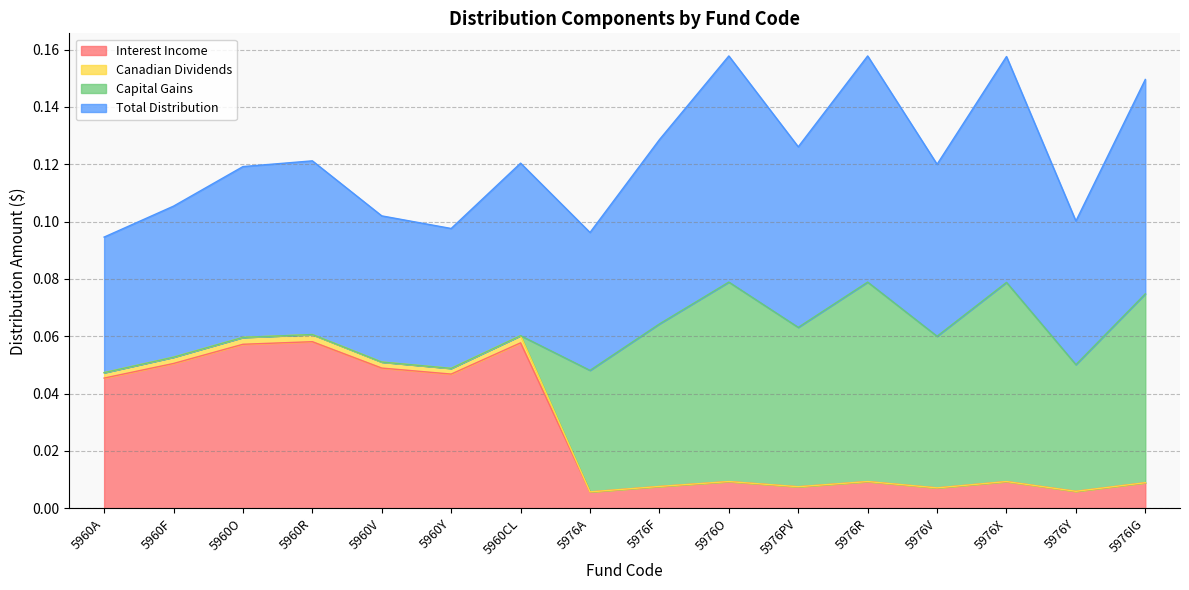

The Total Distribution series shows 0.1 at 5960Y. True or false?

False